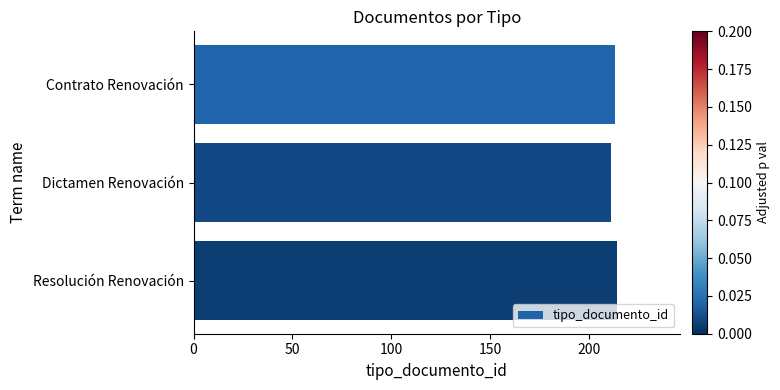

Is it true that the value at Dictamen Renovación is 211?

True